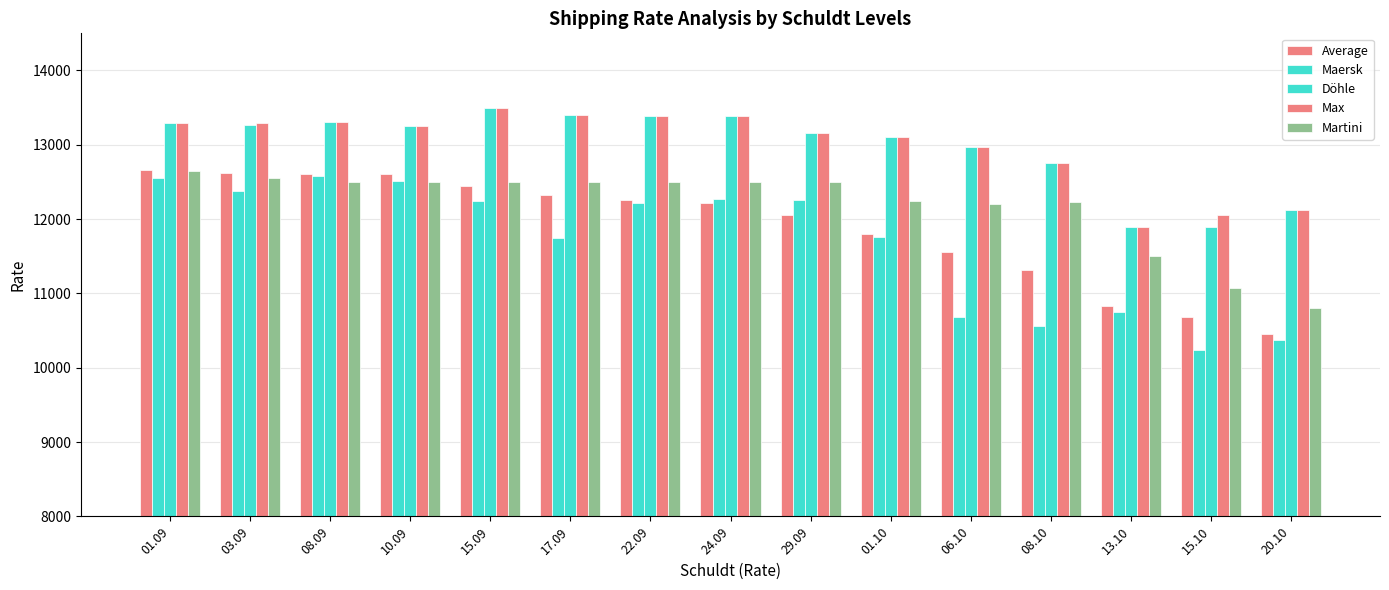

What is the value of the Martini bar at the 5th from the left?

12500